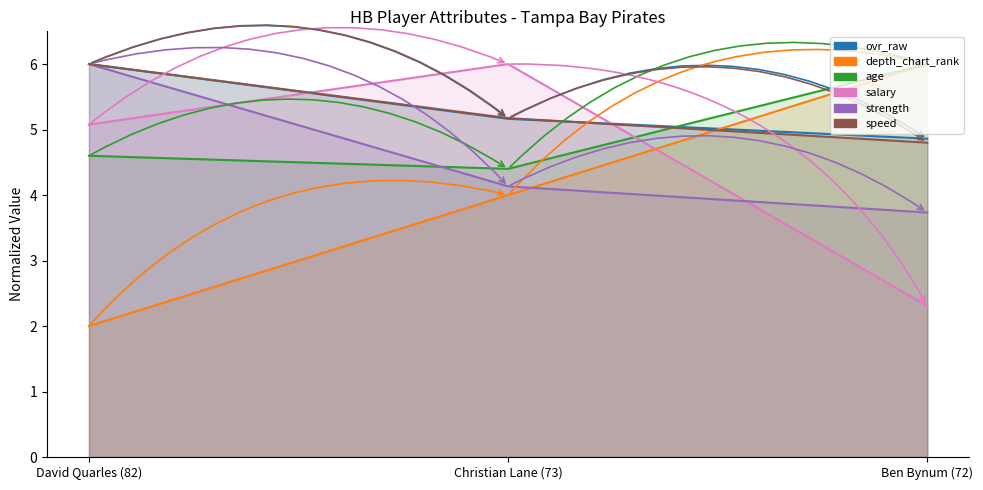

What is the difference between the highest and lowest values at David Quarles (82)?

4.0